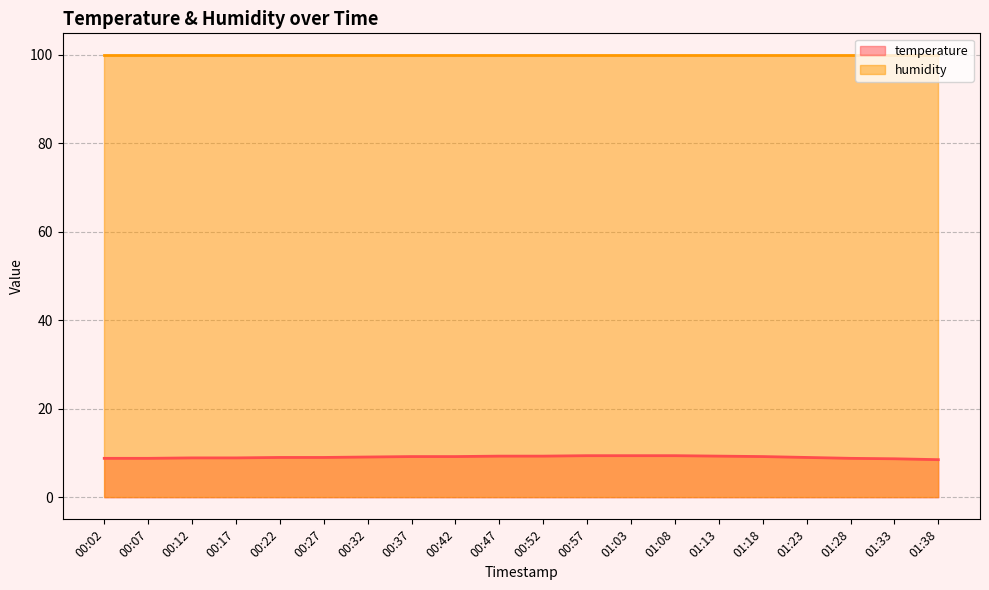

Rank the categories by value from lowest to highest.

01:38, 01:33, 00:02, 00:07, 01:28, 00:12, 00:17, 00:22, 00:27, 01:23, 00:32, 00:37, 00:42, 01:18, 00:47, 00:52, 01:13, 00:57, 01:03, 01:08